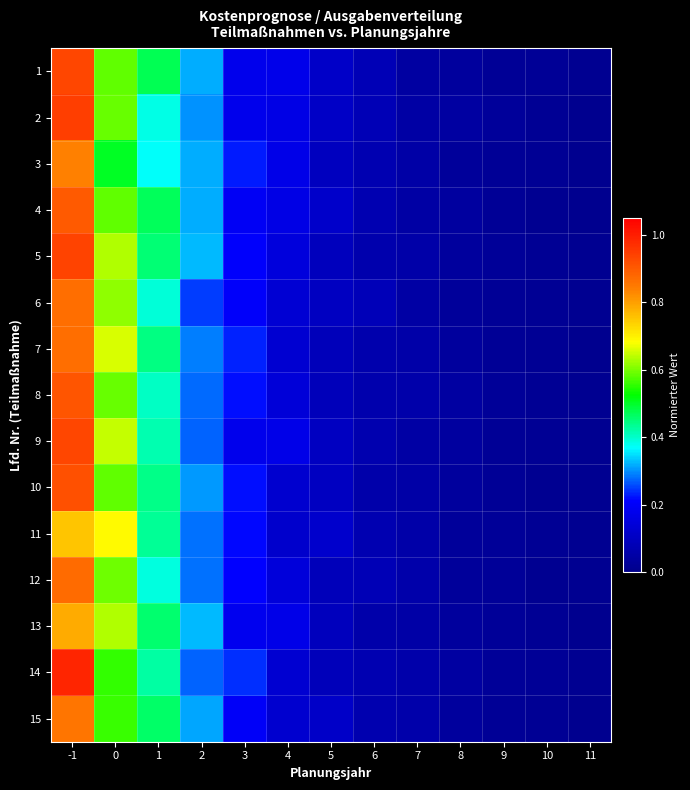

What is the maximum value shown in the chart?

1.0